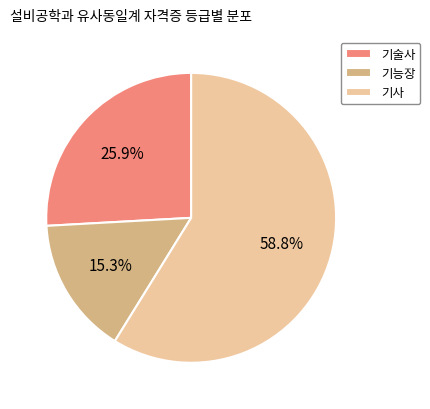

Which has a higher value, 기사 or 기능장?

기사